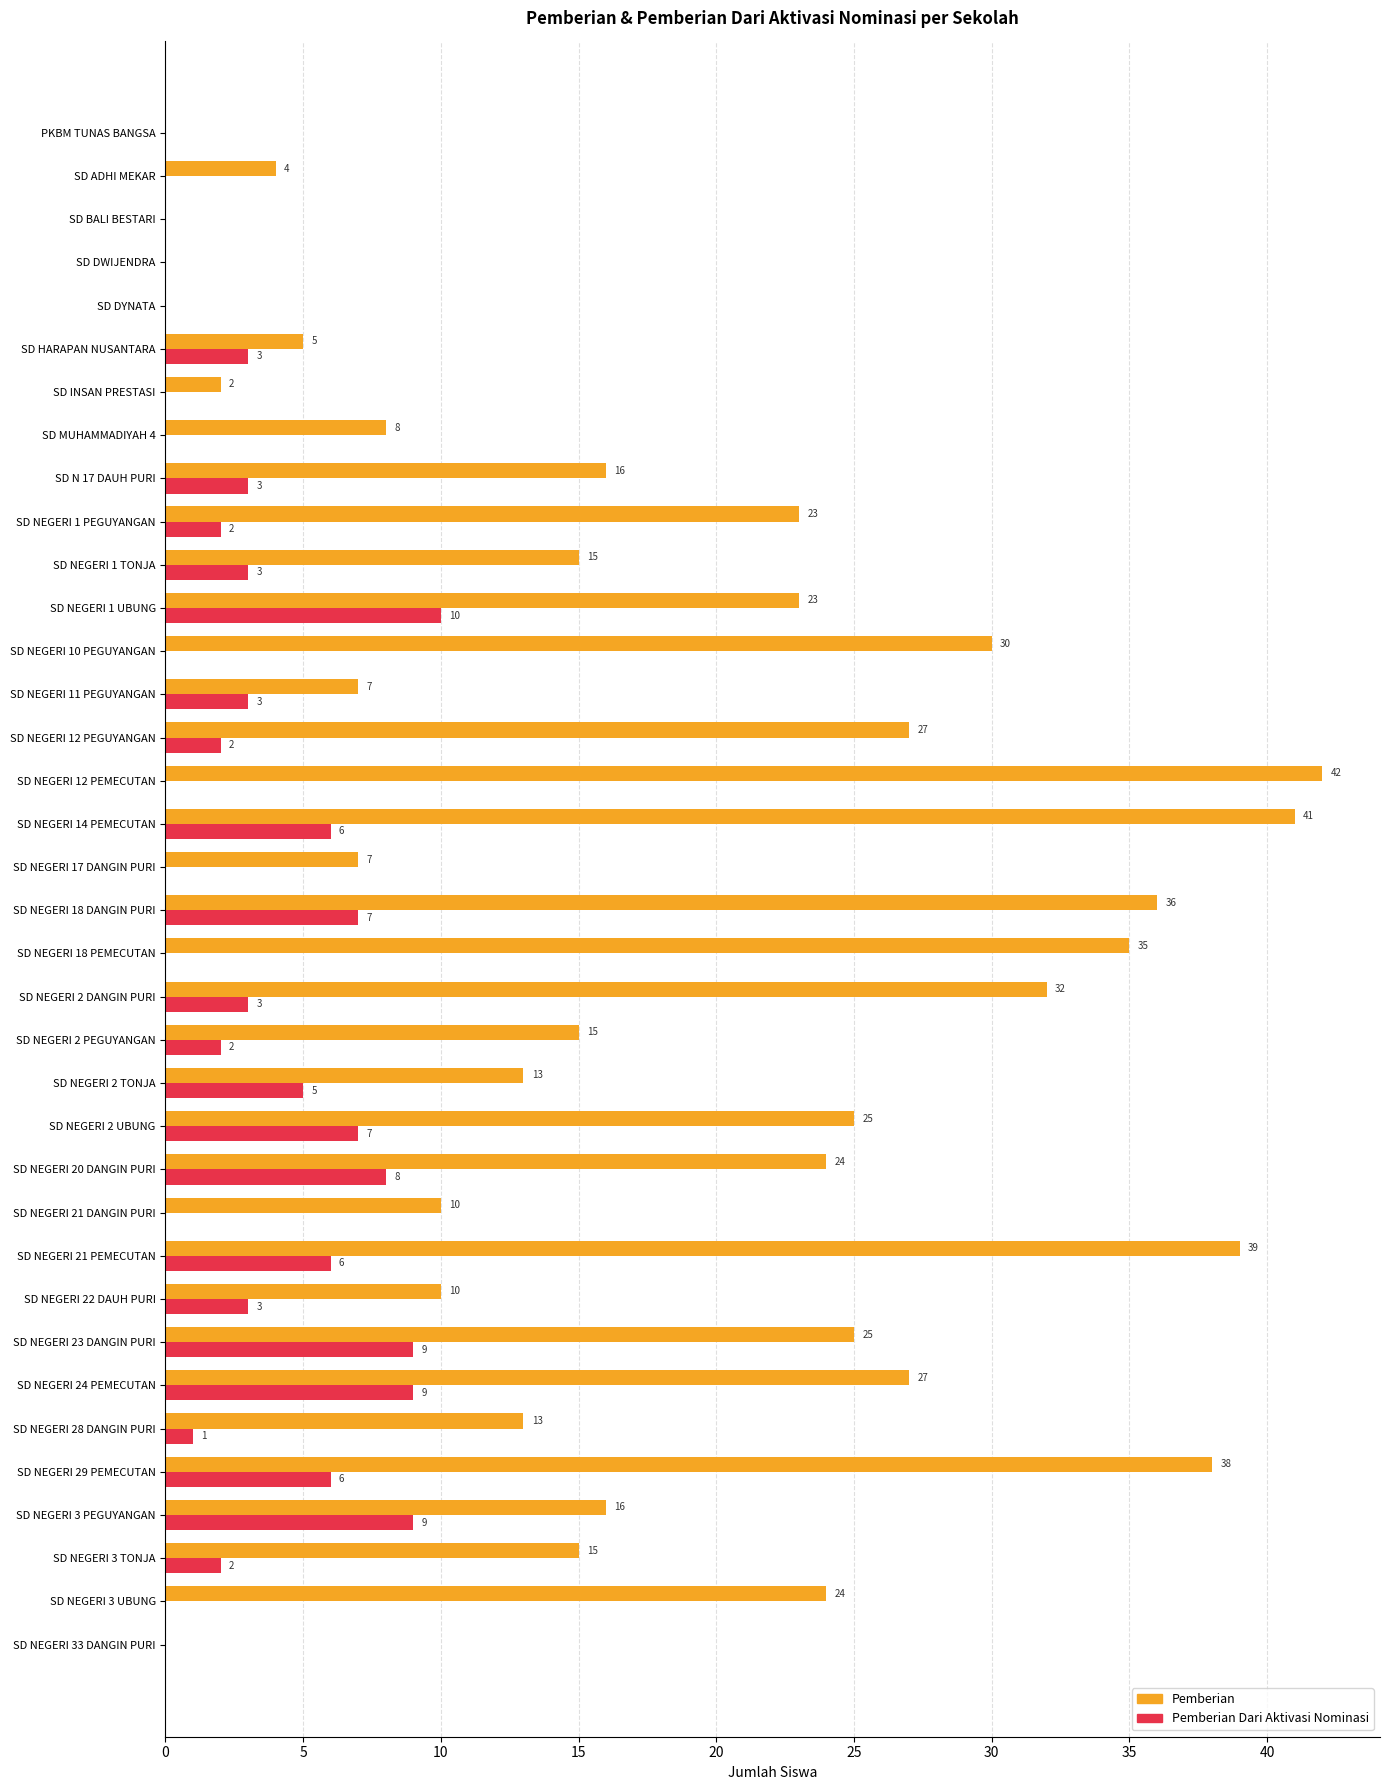

The Pemberian series shows 10 at SD NEGERI 21 DANGIN PURI. True or false?

True